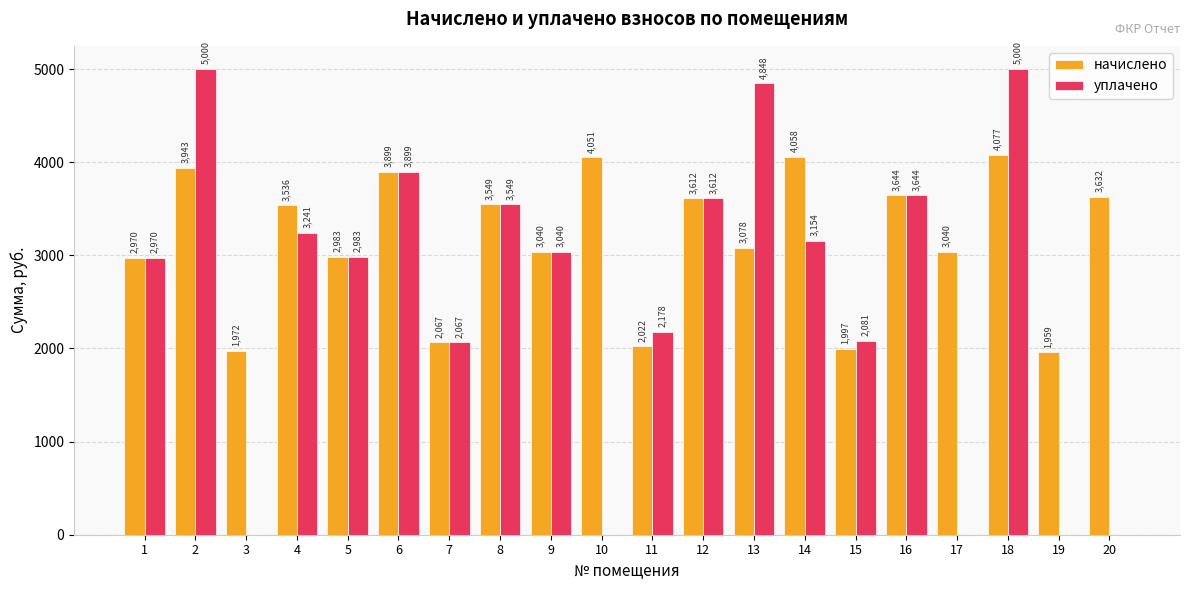

Is the value of начислено at 5 greater than the value of уплачено at 13?

No